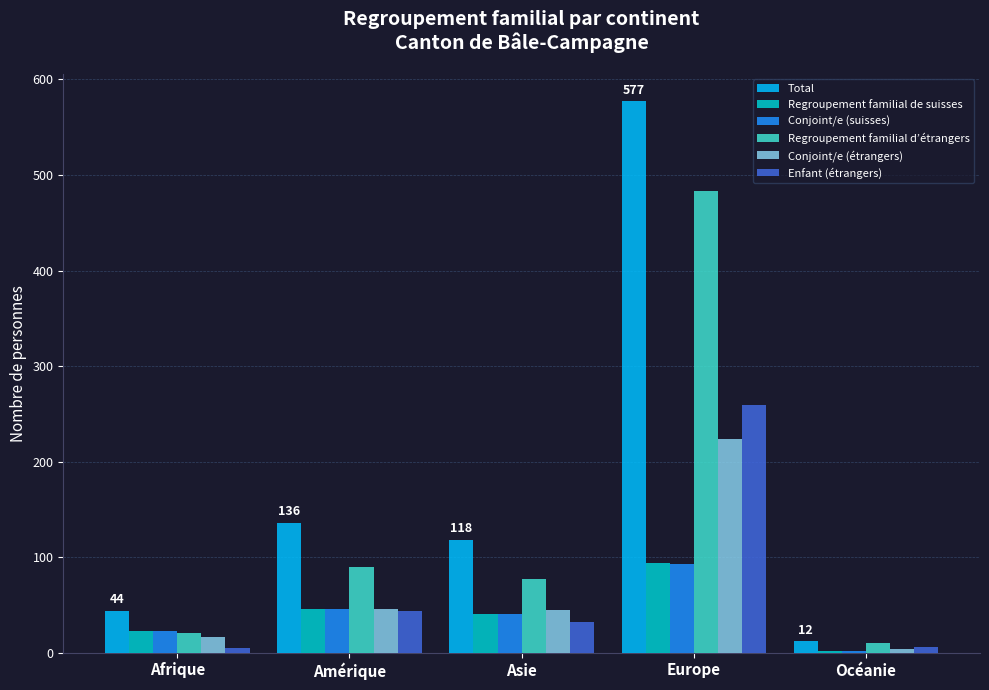

Is it true that Conjoint/e (étrangers) equals 45 at Asie?

True